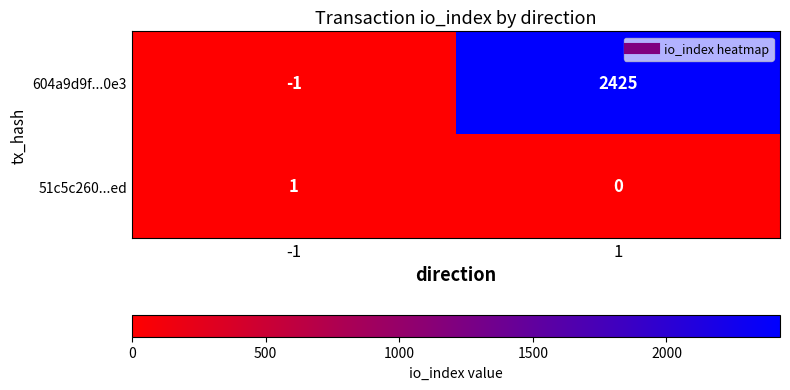

What is the total value across all series at 1?

2425